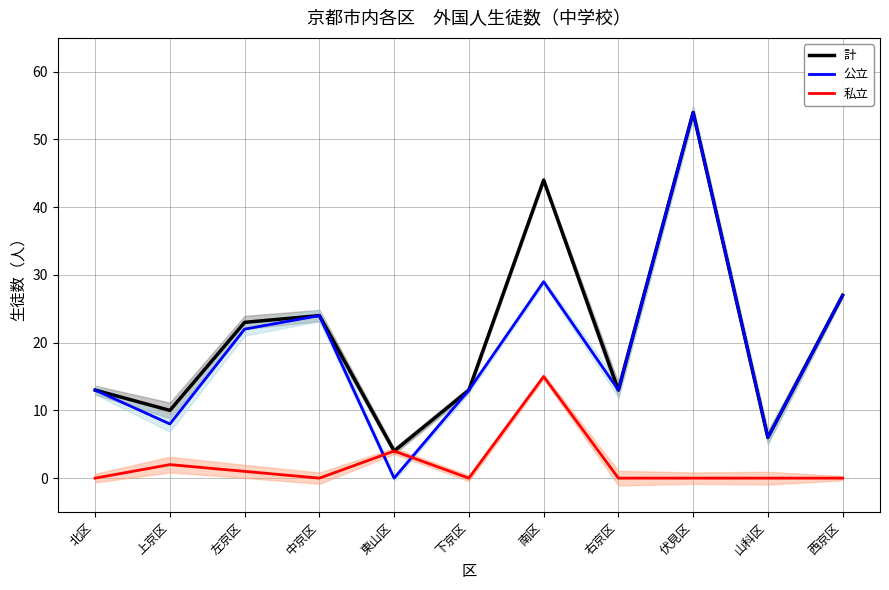

The 計 series shows 8 at 右京区. True or false?

False